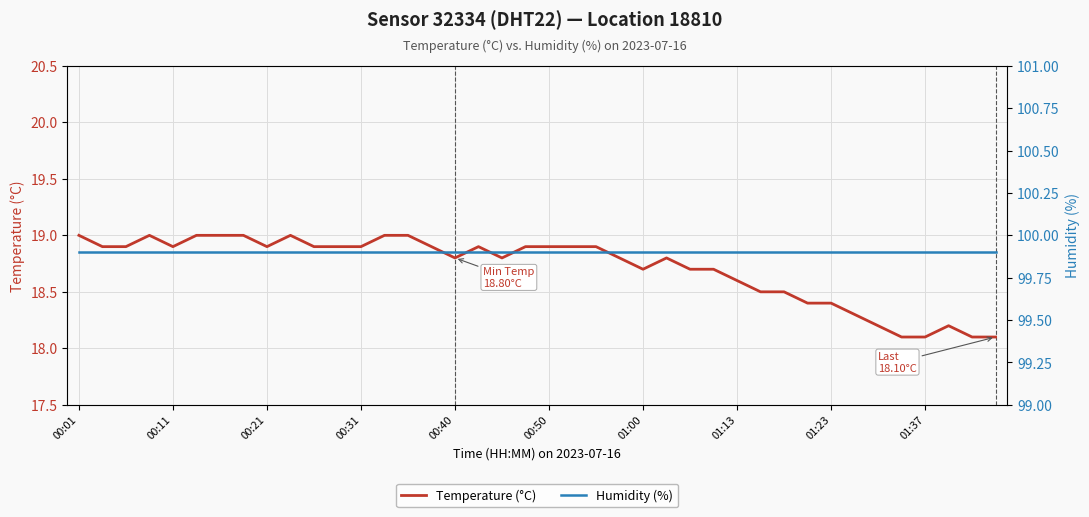

True or false: Temperature (°C) and Humidity (%) intersect in this chart.

False